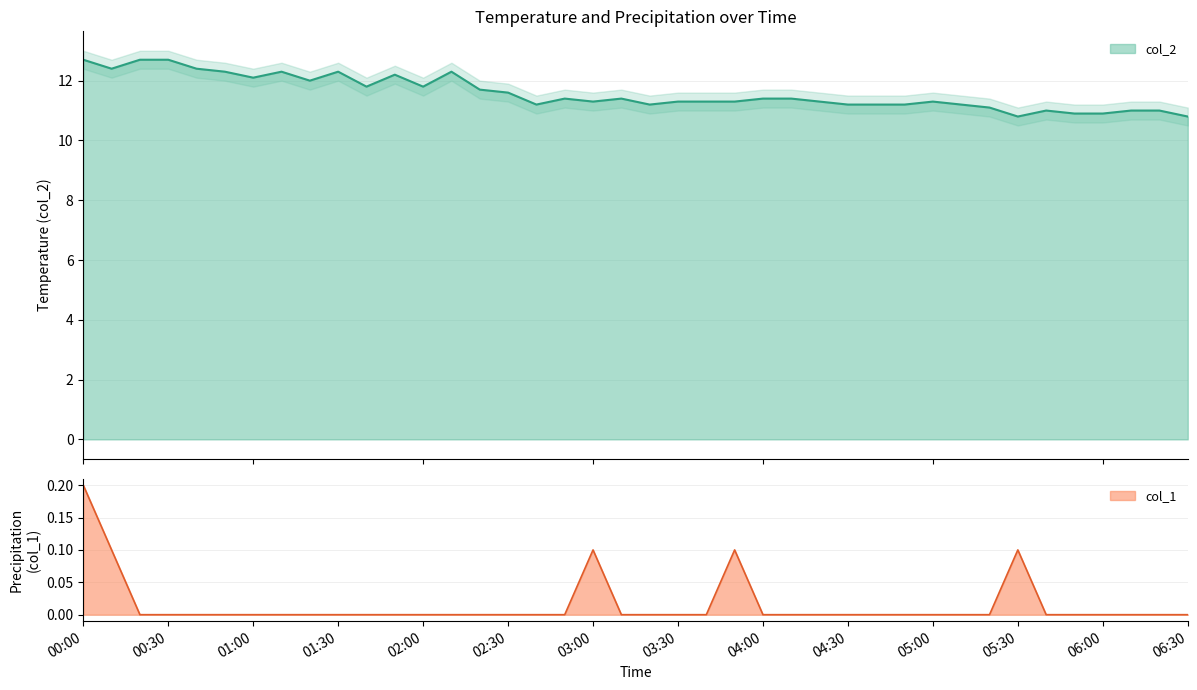

How many lines are shown in the chart?

2